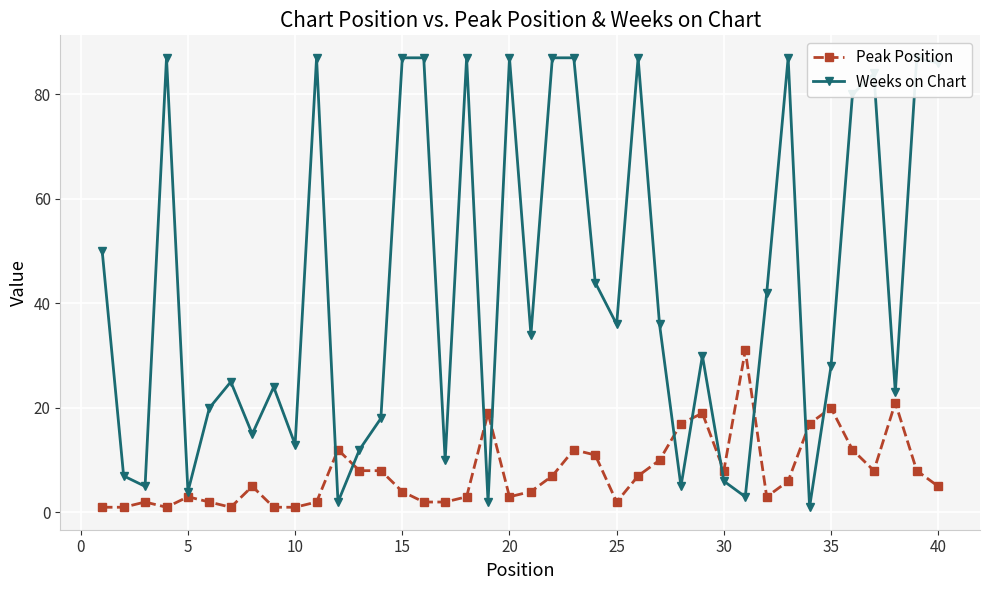

Reading right to left, list all the values displayed in this chart.

Peak Position: 5	8	21	8	12	20	17	6	3	31	8	19	17	10	7	2	11	12	7	4	3	19	3	2	2	4	8	8	12	2	1	1	5	1	2	3	1	2	1	1
Weeks on Chart: 86	87	23	84	80	28	1	87	42	3	6	30	5	36	87	36	44	87	87	34	87	2	87	10	87	87	18	12	2	87	13	24	15	25	20	4	87	5	7	50